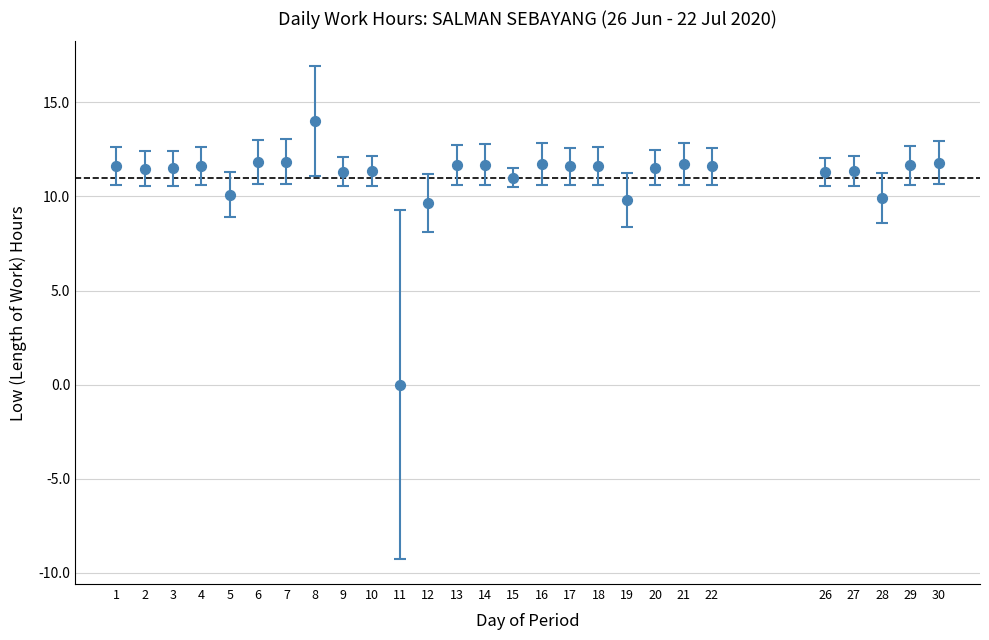

What is the range of Y values (max minus min)?

14.0